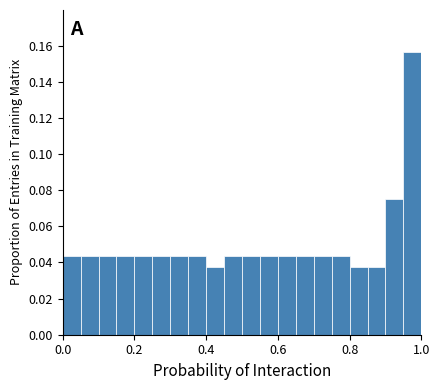

Around what value on the x-axis is the tallest bar? Give the approximate position of its centre, as read against the axis.

0.98